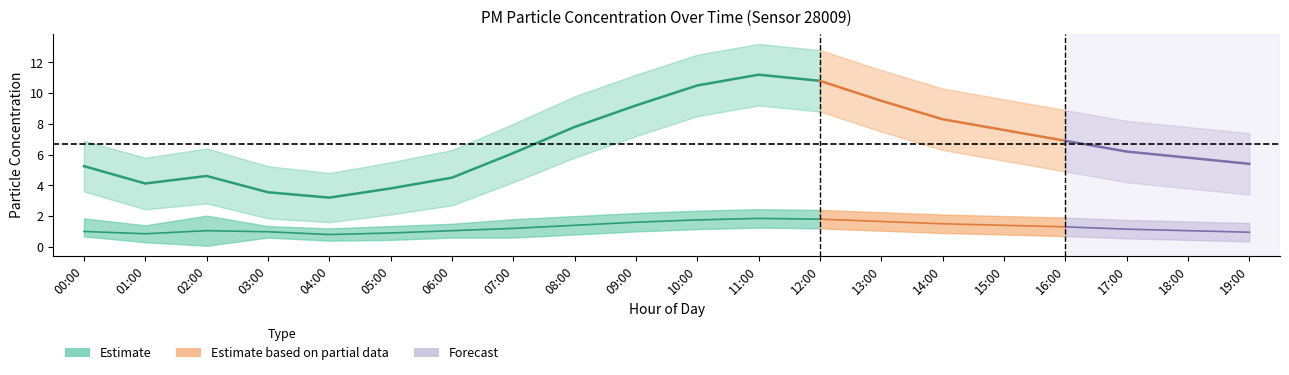

Reading right to left, what are all the values shown in this chart?

P1_center: 19:00=5.4	18:00=5.8	17:00=6.2	16:00=6.9	15:00=7.6	14:00=8.3	13:00=9.5	12:00=10.8	11:00=11.2	10:00=10.5	09:00=9.2	08:00=7.8	07:00=6.1	06:00=4.5	05:00=3.8	04:00=3.2	03:00=3.5	02:00=4.6	01:00=4.1	00:00=5.2
P1_upper: 19:00=7.4	18:00=7.8	17:00=8.2	16:00=8.9	15:00=9.6	14:00=10.3	13:00=11.5	12:00=12.8	11:00=13.2	10:00=12.5	09:00=11.2	08:00=9.8	07:00=8.0	06:00=6.3	05:00=5.5	04:00=4.8	03:00=5.2	02:00=6.4	01:00=5.8	00:00=6.9
P1_lower: 19:00=3.4	18:00=3.8	17:00=4.2	16:00=4.9	15:00=5.6	14:00=6.3	13:00=7.5	12:00=8.8	11:00=9.2	10:00=8.5	09:00=7.2	08:00=5.8	07:00=4.2	06:00=2.7	05:00=2.1	04:00=1.6	03:00=1.9	02:00=2.8	01:00=2.4	00:00=3.6
P2_center: 19:00=0.9	18:00=1.1	17:00=1.1	16:00=1.3	15:00=1.4	14:00=1.5	13:00=1.6	12:00=1.8	11:00=1.9	10:00=1.8	09:00=1.6	08:00=1.4	07:00=1.2	06:00=1.1	05:00=0.9	04:00=0.8	03:00=1.0	02:00=1.1	01:00=0.8	00:00=1.0
P2_upper: 19:00=1.6	18:00=1.6	17:00=1.8	16:00=1.9	15:00=2.0	14:00=2.1	13:00=2.2	12:00=2.4	11:00=2.5	10:00=2.4	09:00=2.2	08:00=2.0	07:00=1.8	06:00=1.5	05:00=1.4	04:00=1.2	03:00=1.4	02:00=2.0	01:00=1.4	00:00=1.9
P2_lower: 19:00=0.3	18:00=0.5	17:00=0.6	16:00=0.7	15:00=0.8	14:00=0.9	13:00=1.1	12:00=1.2	11:00=1.2	10:00=1.1	09:00=1.0	08:00=0.8	07:00=0.6	06:00=0.6	05:00=0.5	04:00=0.4	03:00=0.6	02:00=0.1	01:00=0.3	00:00=0.7